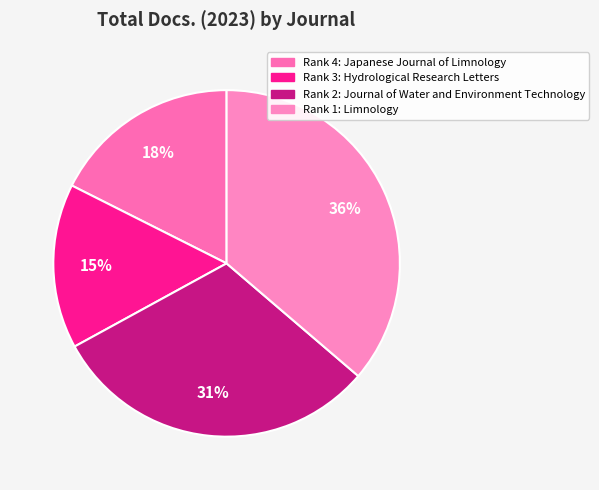

How many segments does this pie chart have?

4